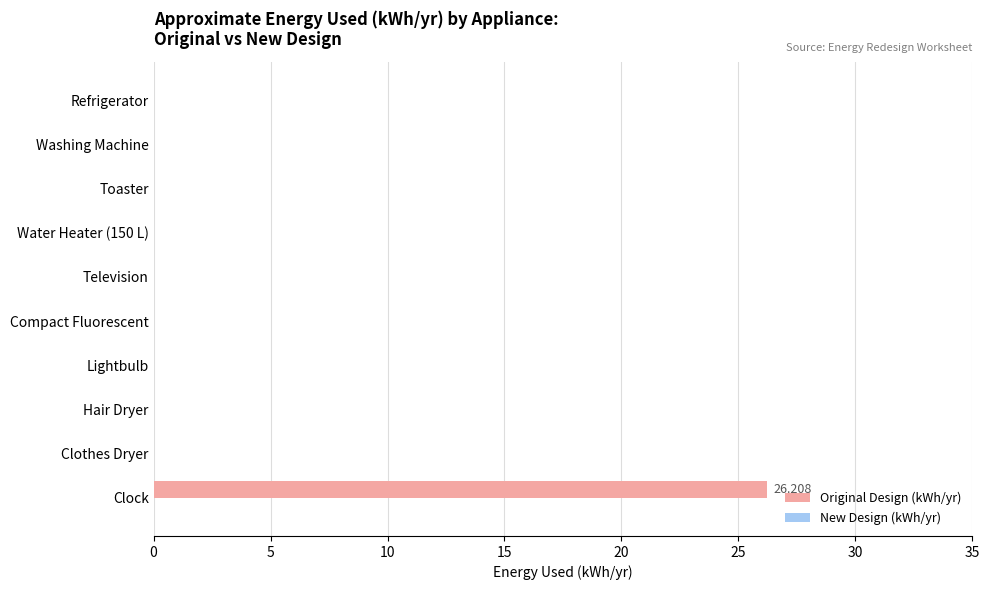

Which has a higher value, Water Heater (150 L) or Clock?

Clock